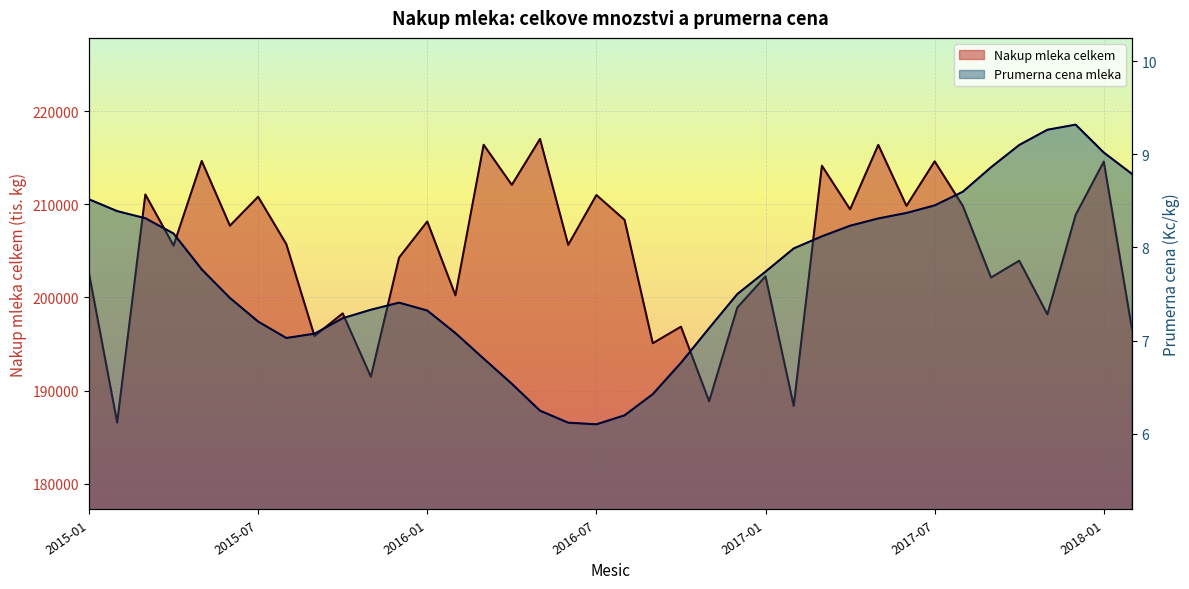

Which category has the lowest value in the Prumerna cena mleka series?

2016-07